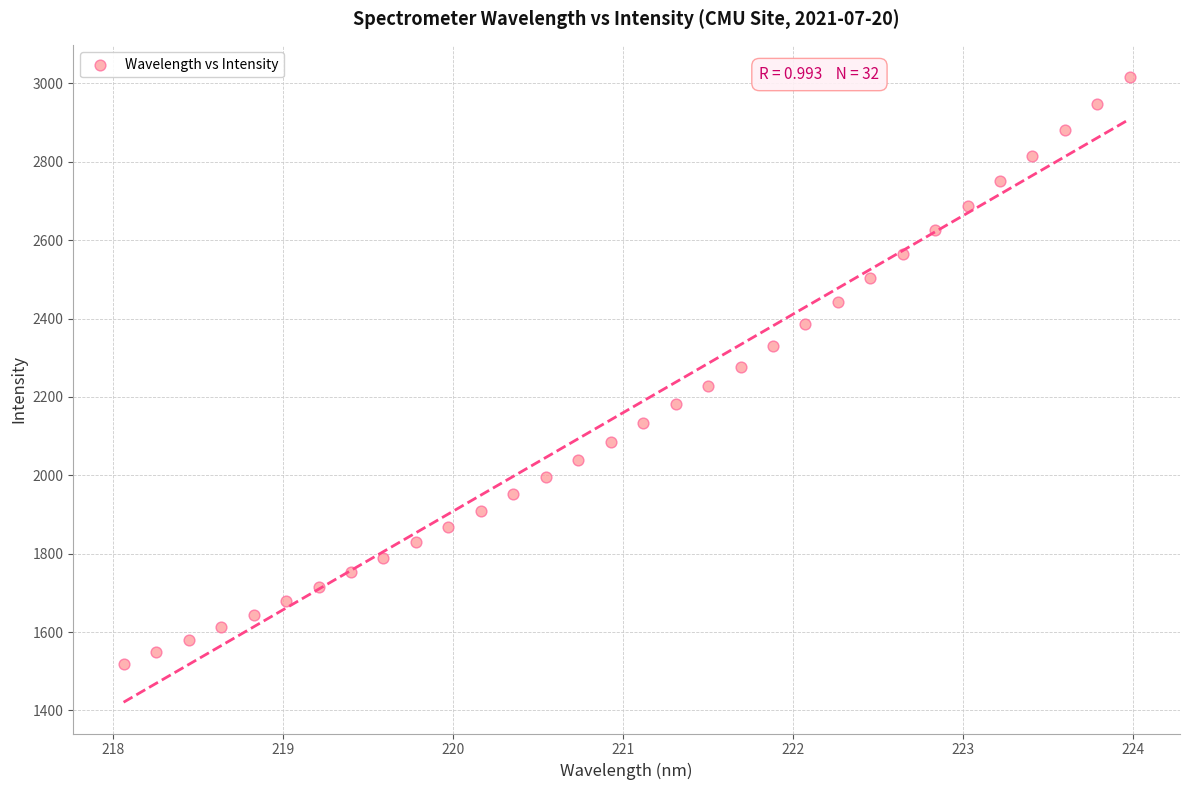

What is the range of Y values (max minus min)?

1498.0